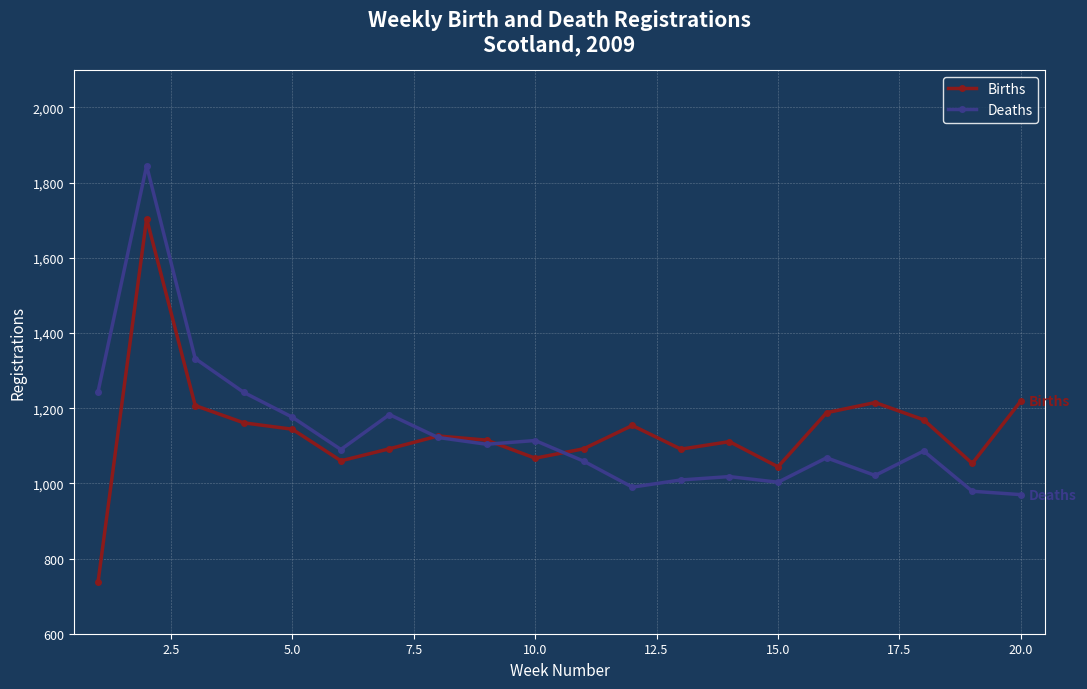

What is the value of the Deaths point at the 14th from the left?

1018